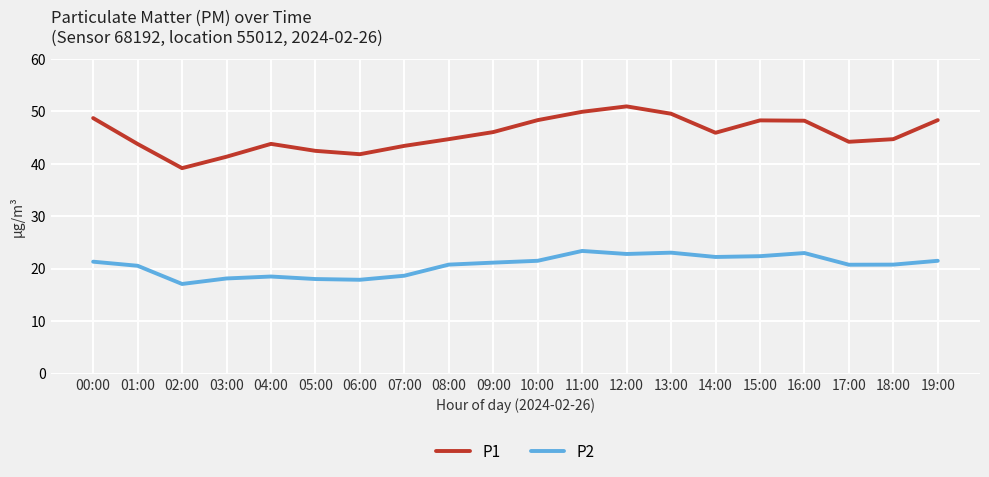

What is the difference between the maximum and minimum values in the P2 series?

6.3